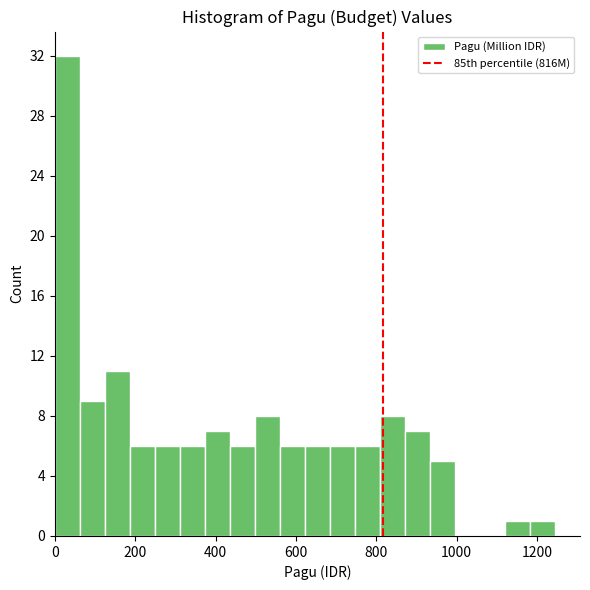

Read against the x-axis, roughly where is the centre of the tallest bar?

40